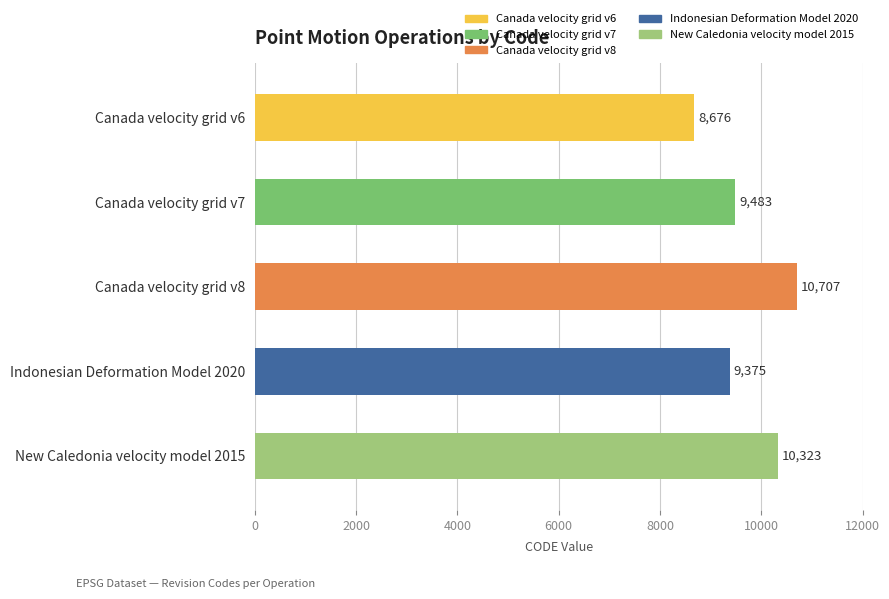

Reading top to bottom, transcribe all the data shown in this chart.

Canada velocity grid v6=8676	Canada velocity grid v7=9483	Canada velocity grid v8=10707	Indonesian Deformation Model 2020=9375	New Caledonia velocity model 2015=10323